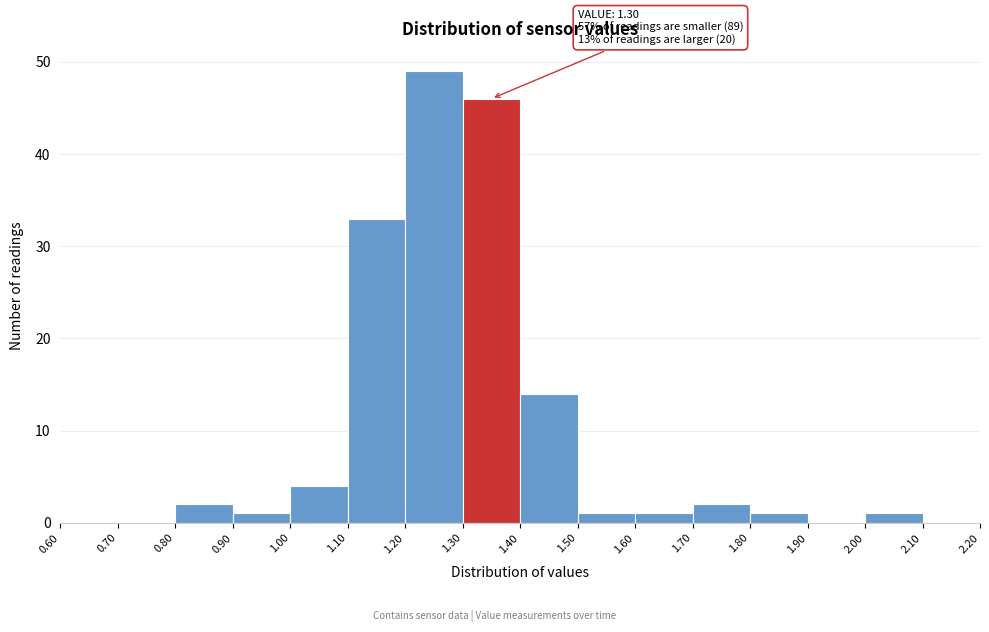

Which range on the x-axis has the tallest bar?

1.20 to 1.30